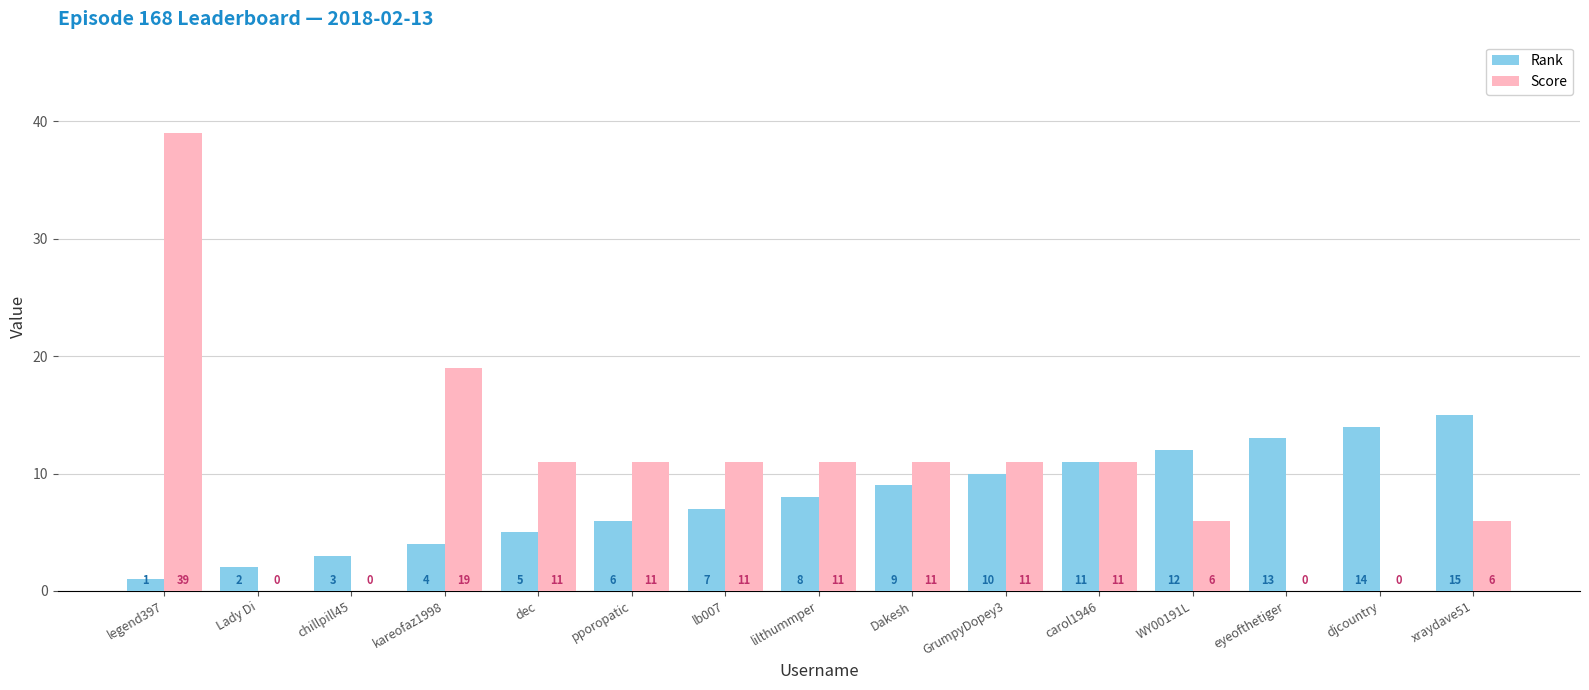

At which label does Score first exceed 11?

legend397